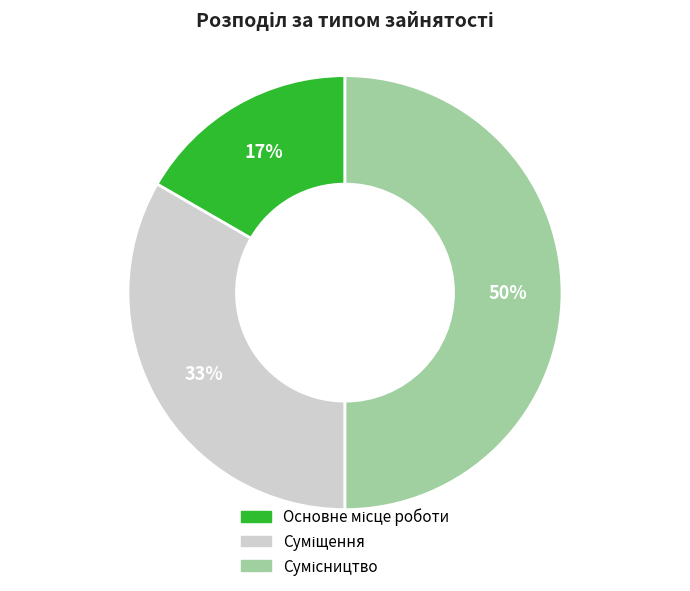

To the nearest percent, what is the average slice percentage?

33%